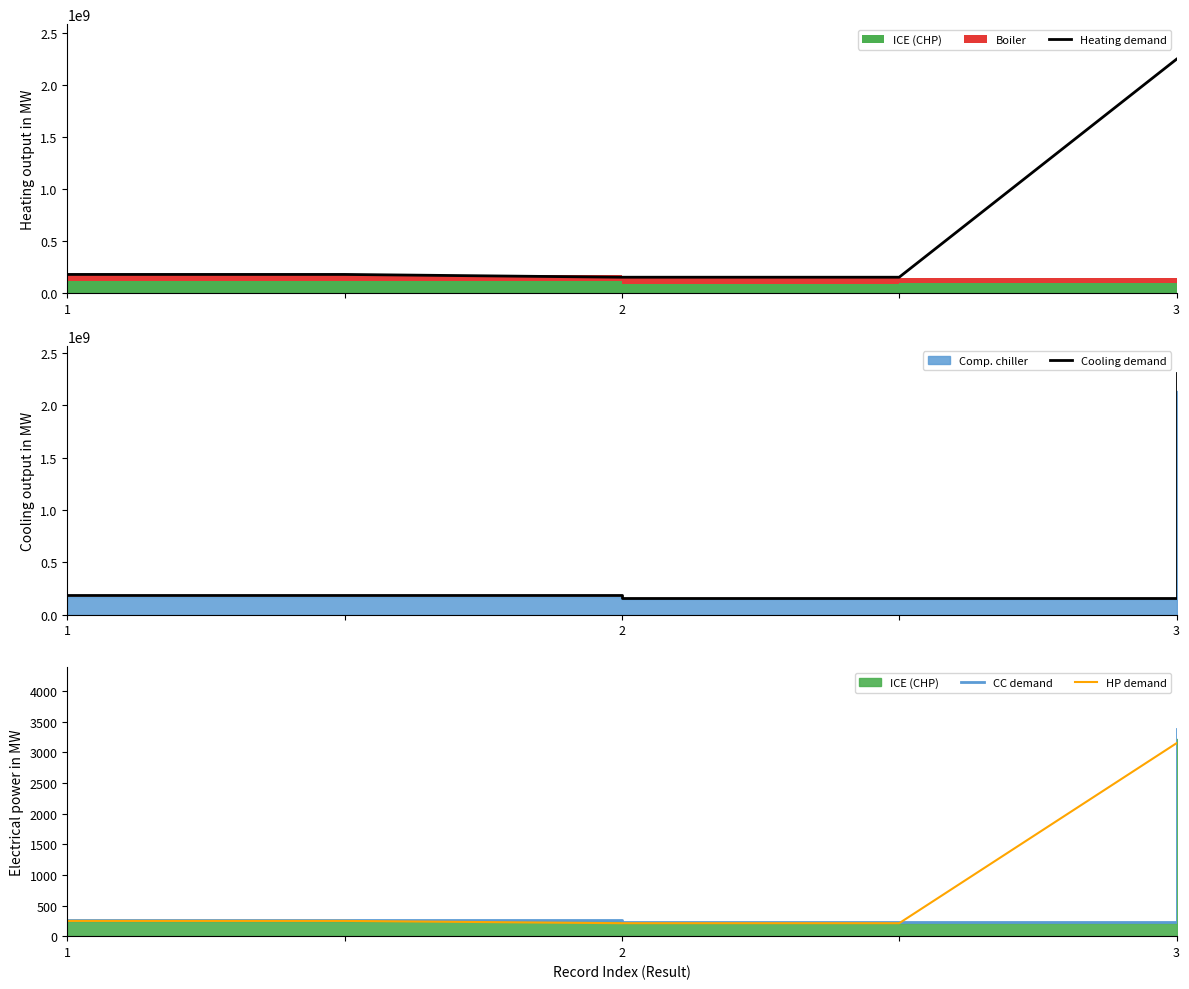

True or false: Cooling demand and CC demand intersect in this chart.

False